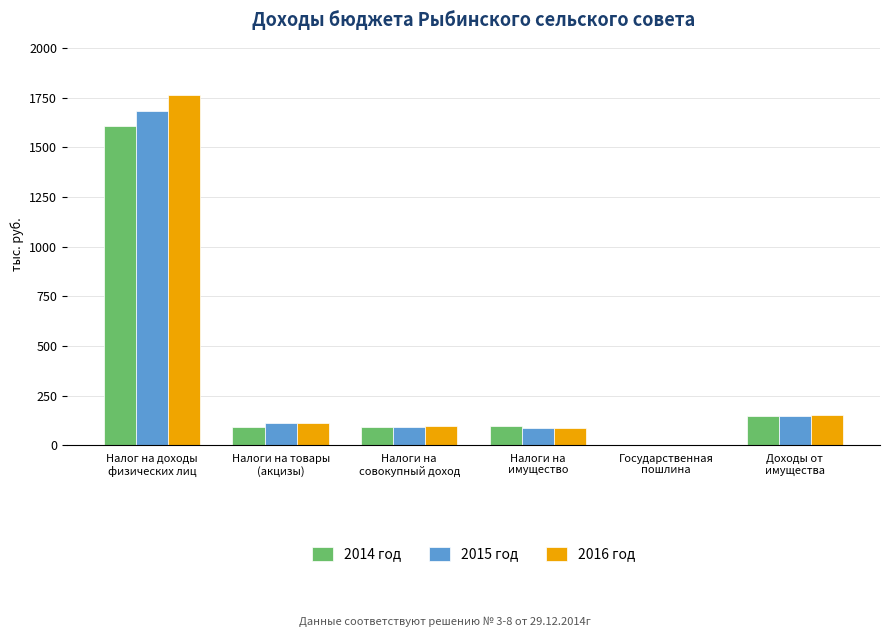

What is the sum of all 2014 год values?

2041.0